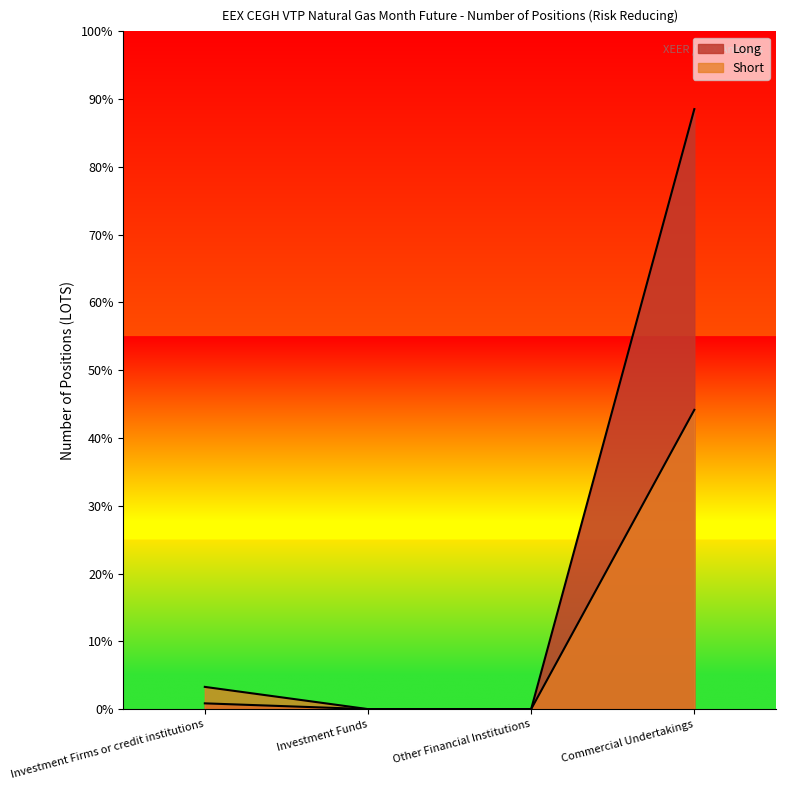

Rank the categories by Short value from highest to lowest.

Commercial Undertakings, Investment Firms or credit institutions, Investment Funds, Other Financial Institutions